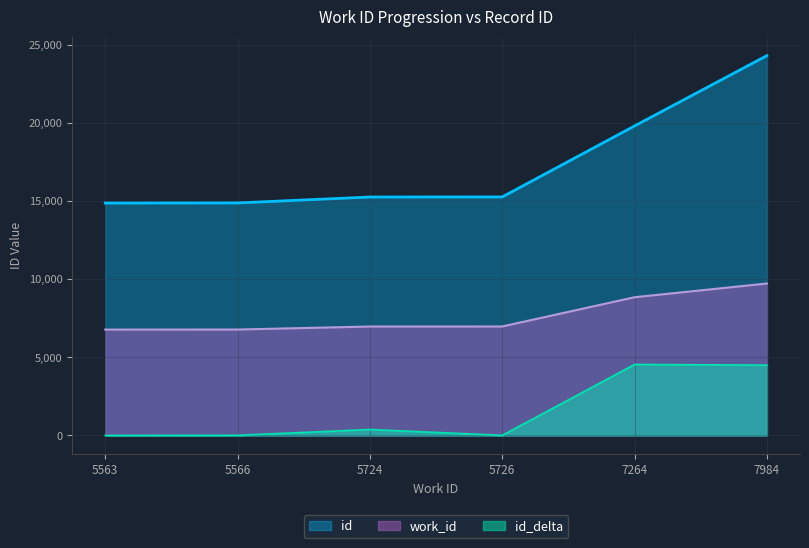

Rank the series by their maximum value, from lowest to highest.

id_delta, work_id, id